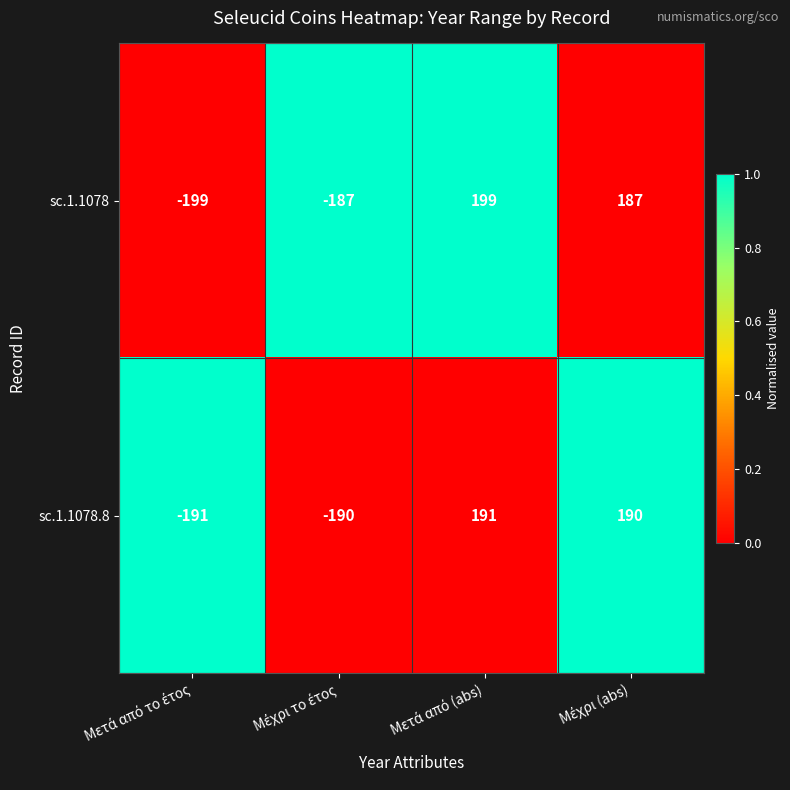

Which series has the largest range (max minus min)?

sc.1.1078